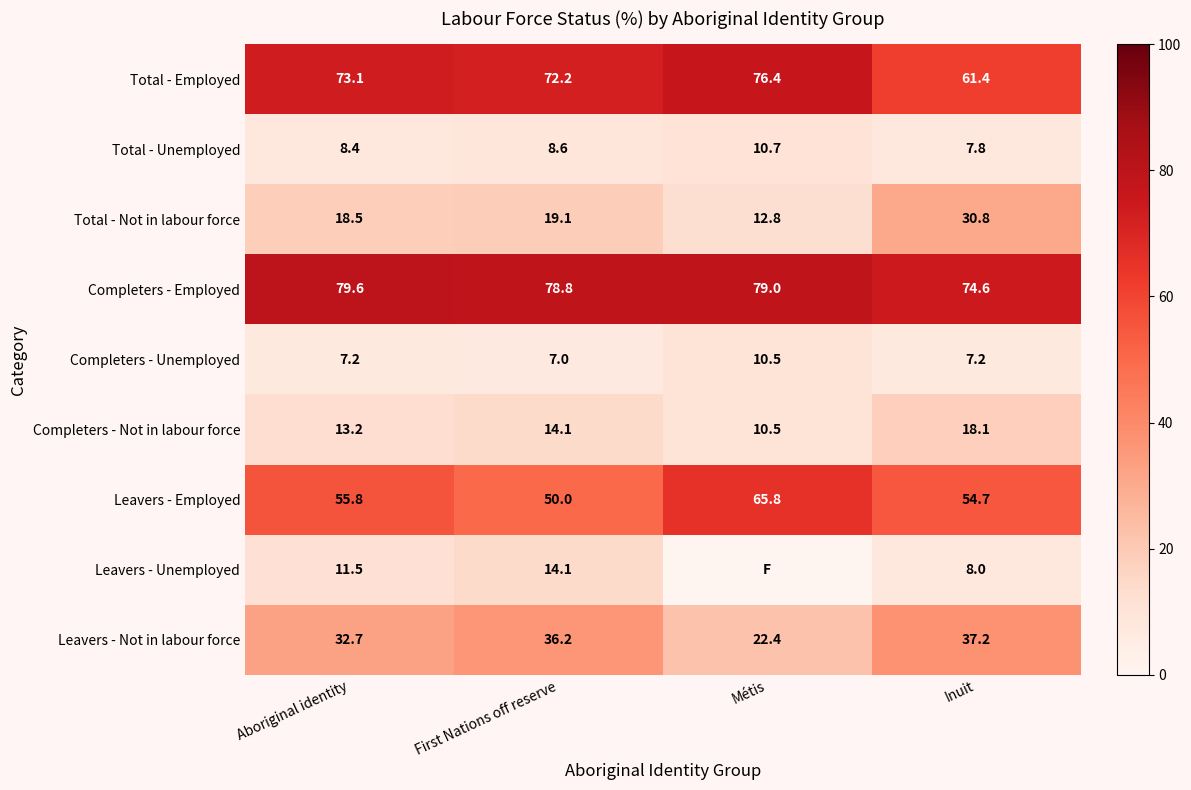

What is the spread (max minus min) of values at First Nations off reserve?

71.8